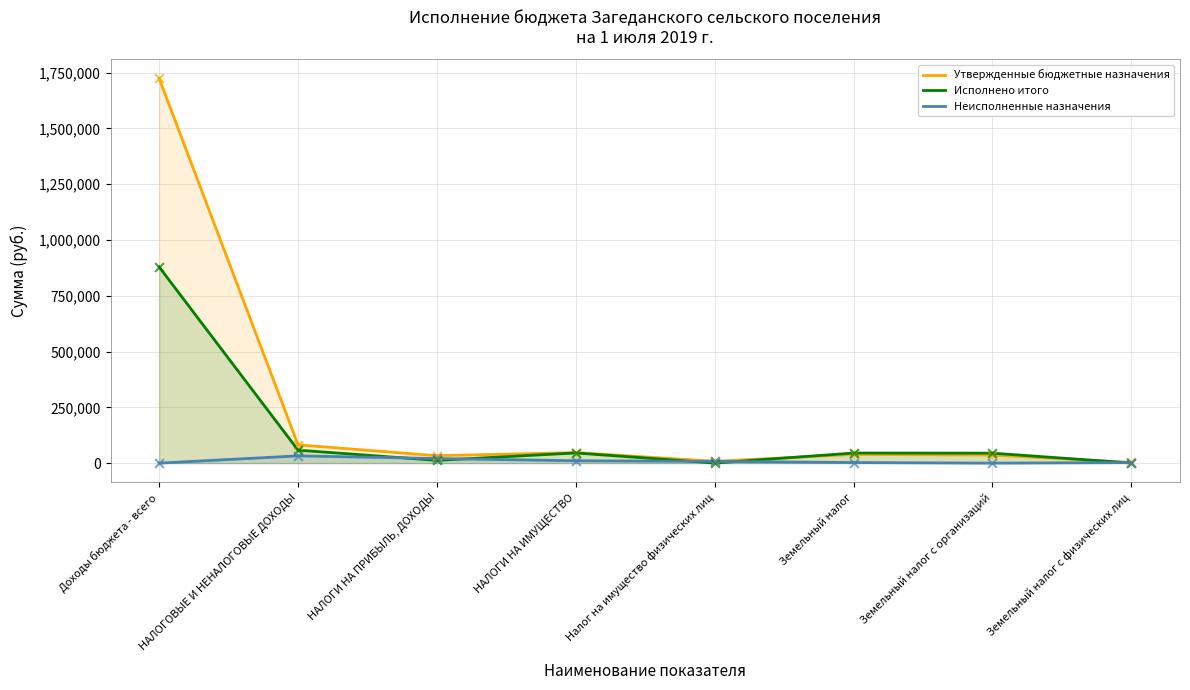

At how many categories does at least one series exceed 452647?

1